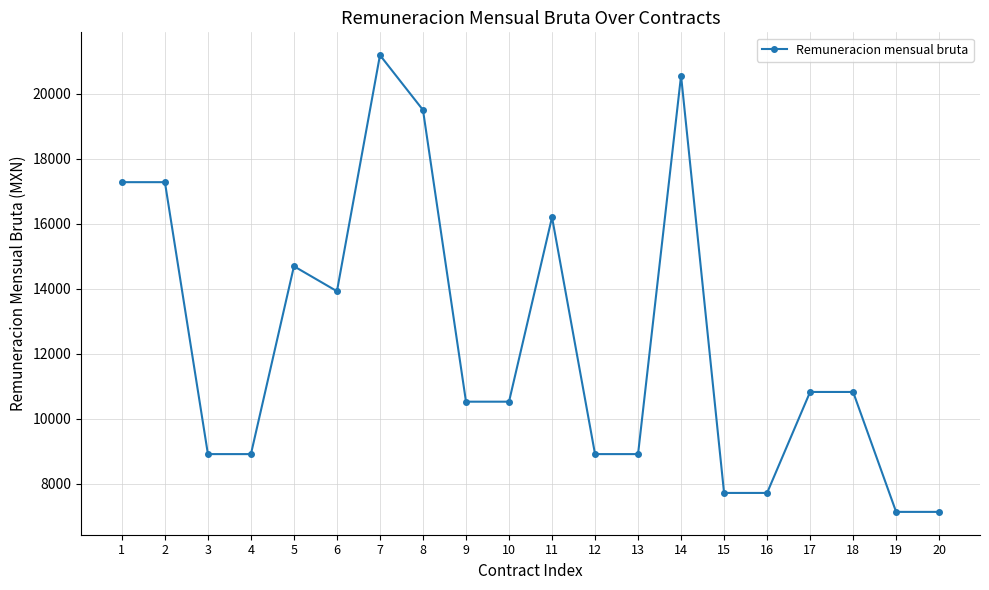

Which has a higher value, 5 or 20?

5